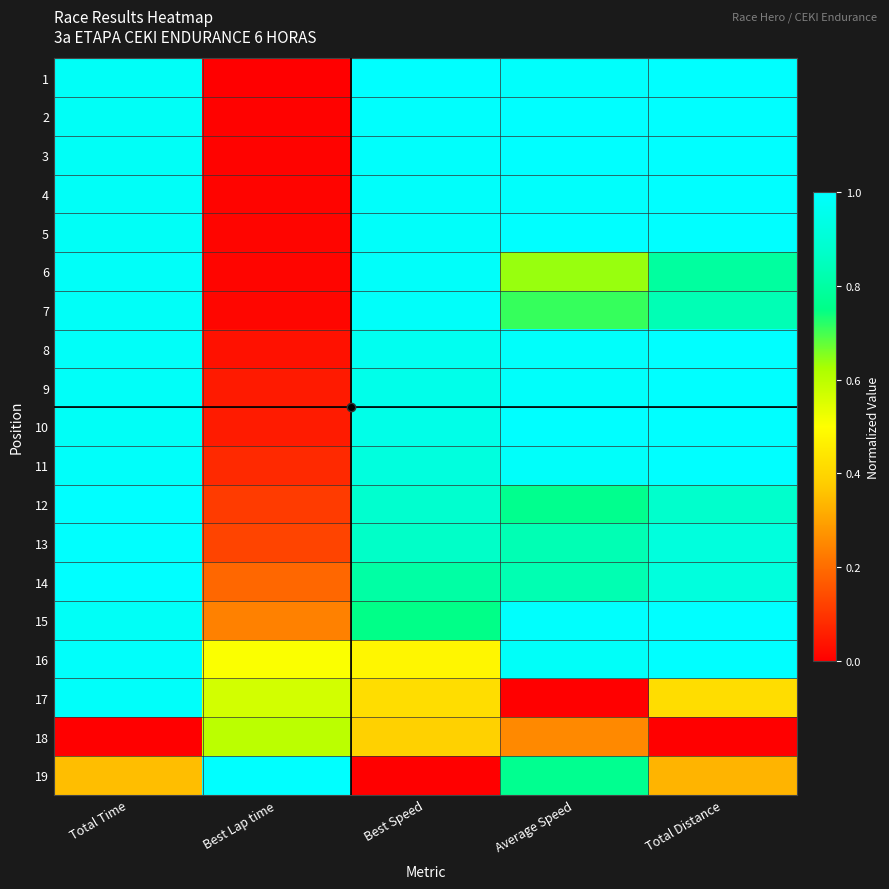

What is the total value across all series at Best Lap time?

3.6